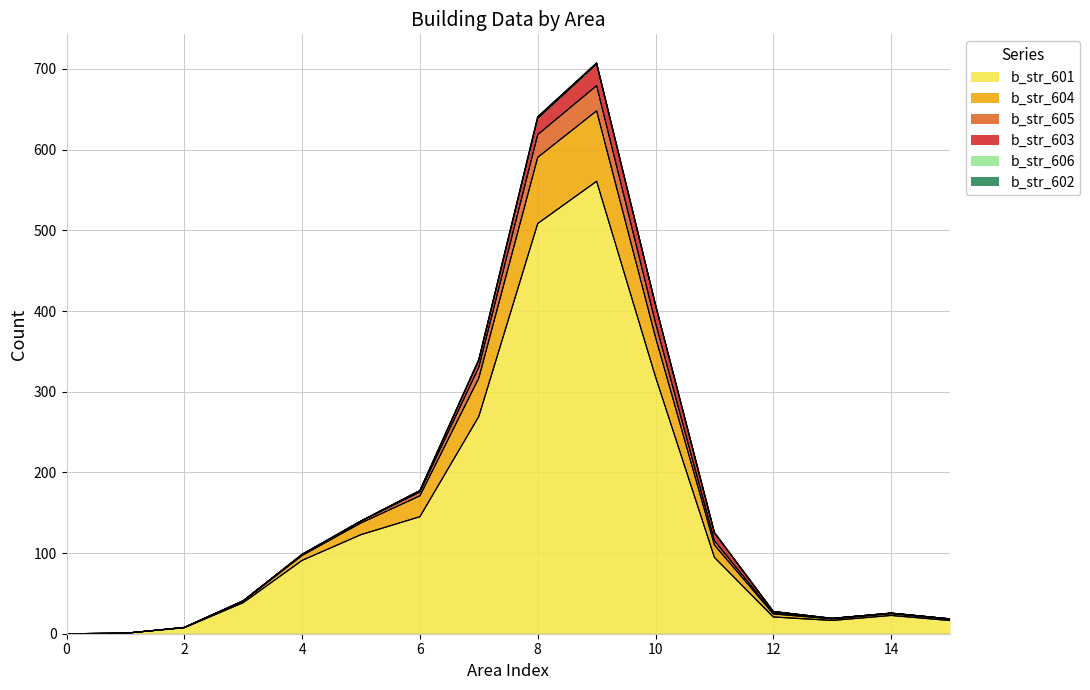

True or false: b_str_605 and b_str_602 cross at least once.

False